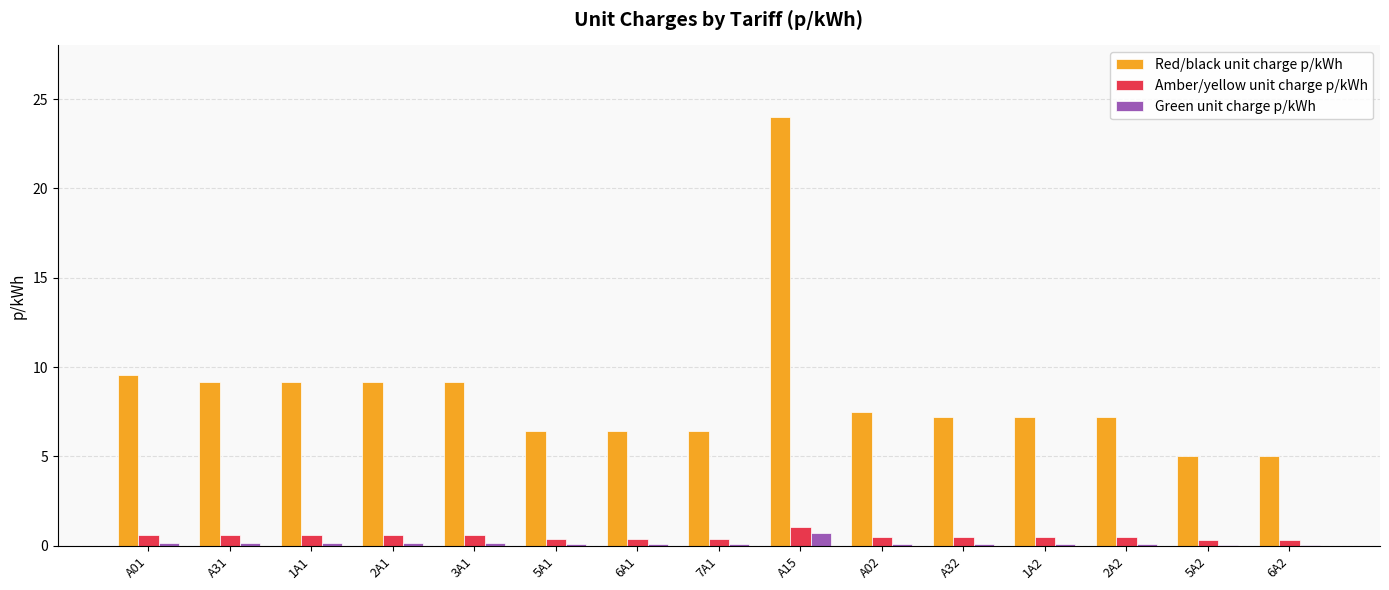

At which category is the sum across all series the highest?

A15